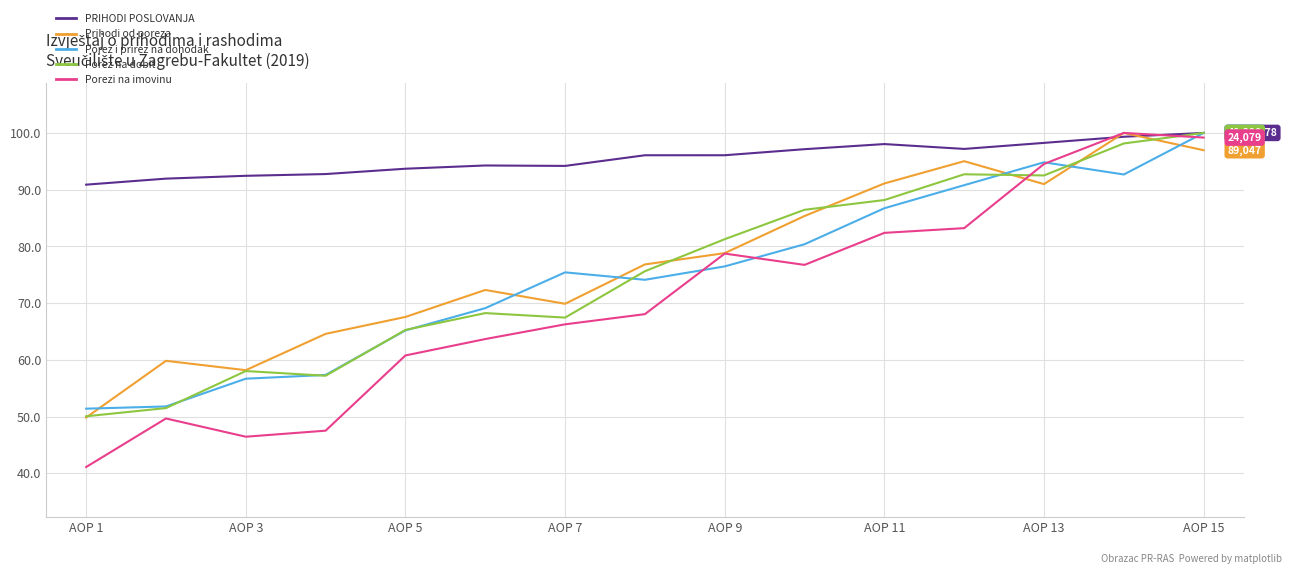

True or false: PRIHODI POSLOVANJA and Porezi na imovinu cross at least once.

True